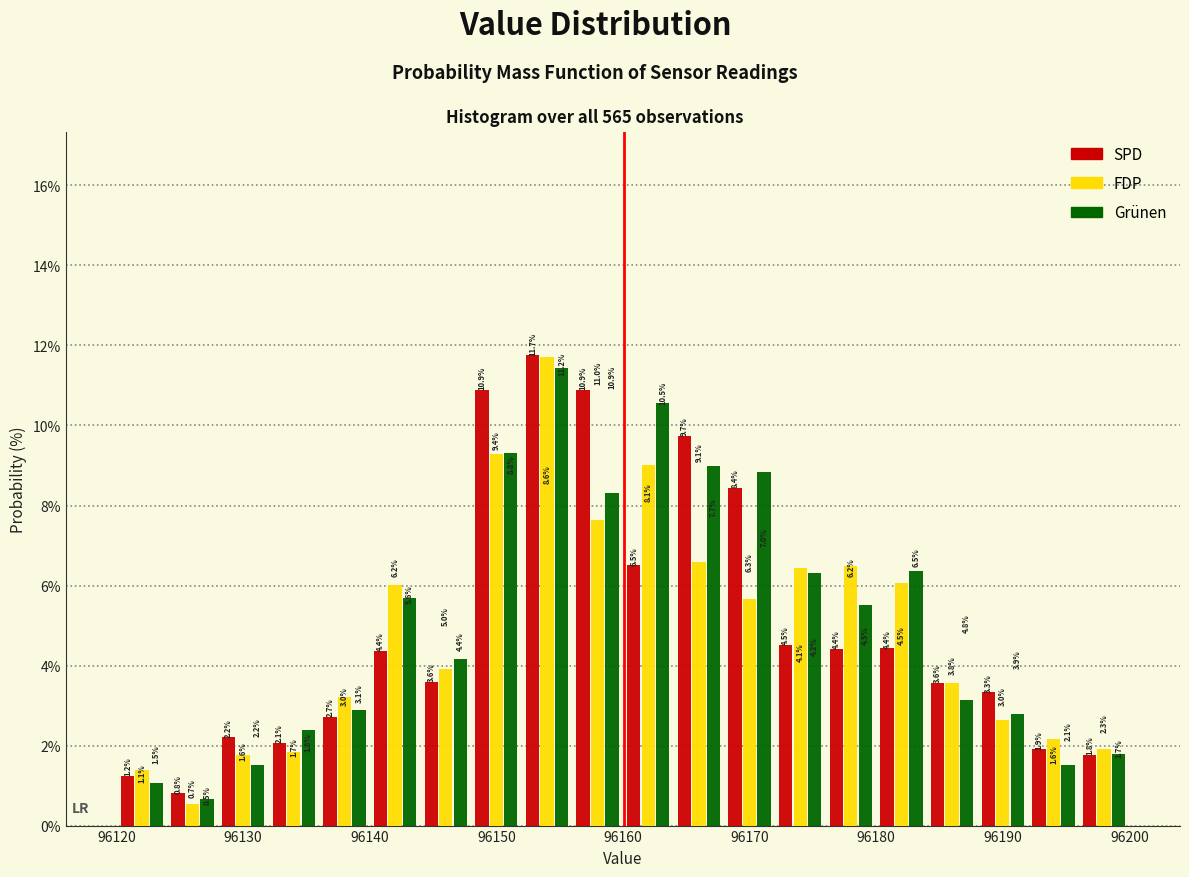

In the Grünen series, which range on the x-axis has the tallest bar?

96152 to 96156